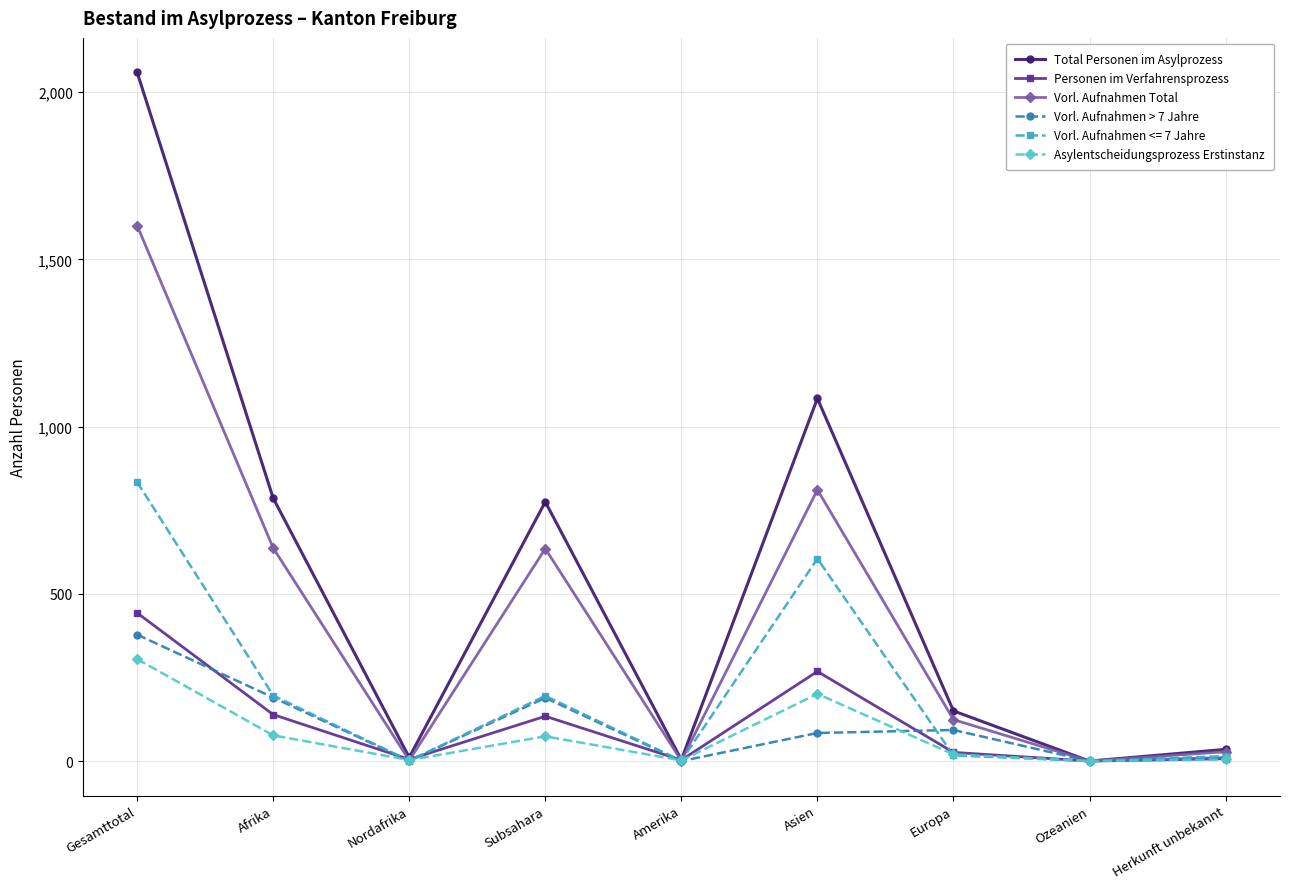

What position from the right is Subsahara?

6